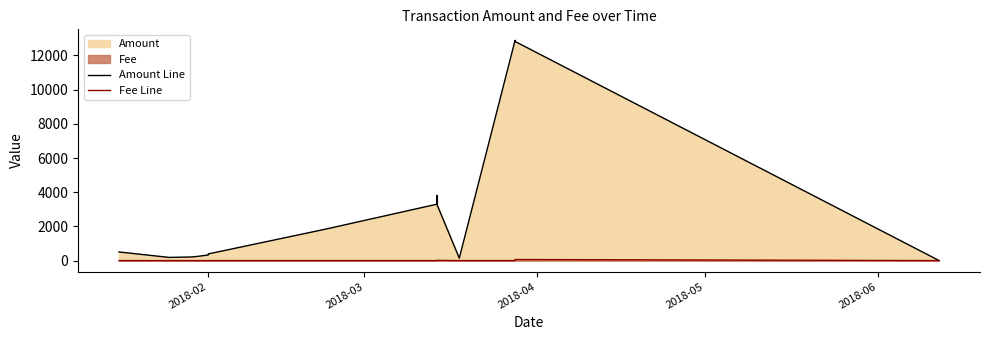

The Amount Line series shows 7.5 at 13. True or false?

False